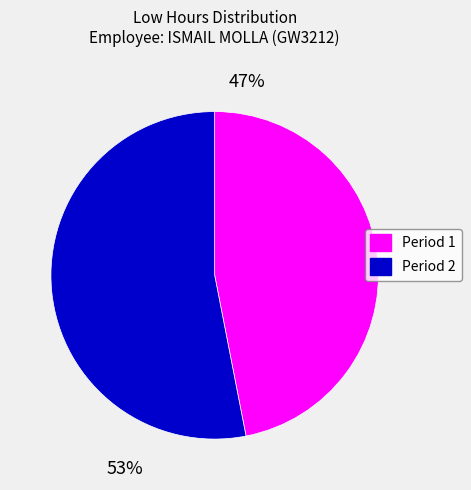

Count the number of slices in the pie.

2